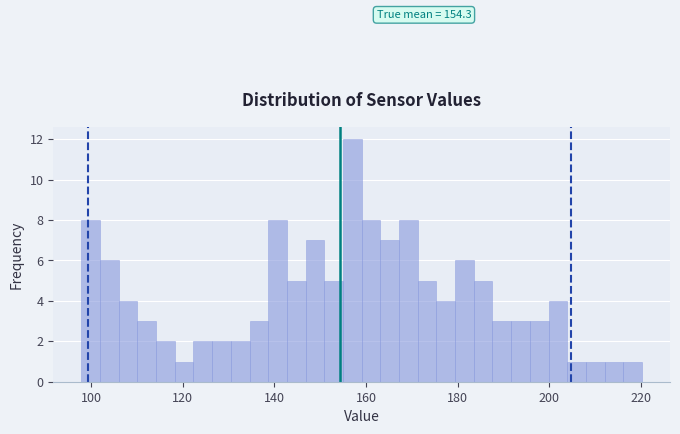

Read against the x-axis, roughly where is the centre of the tallest bar?

158